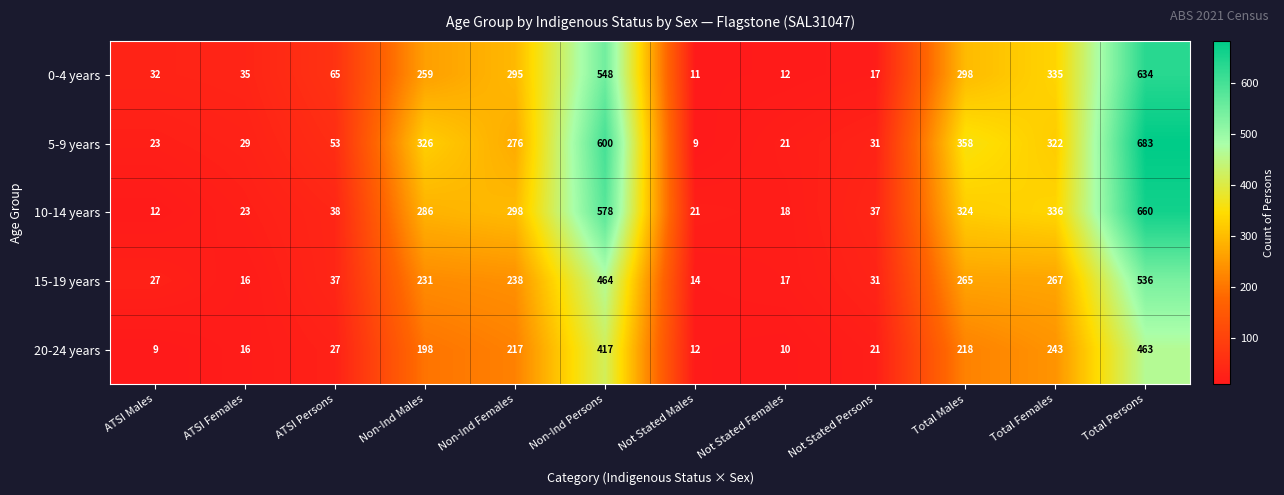

What is the maximum value for 15-19 years?

536